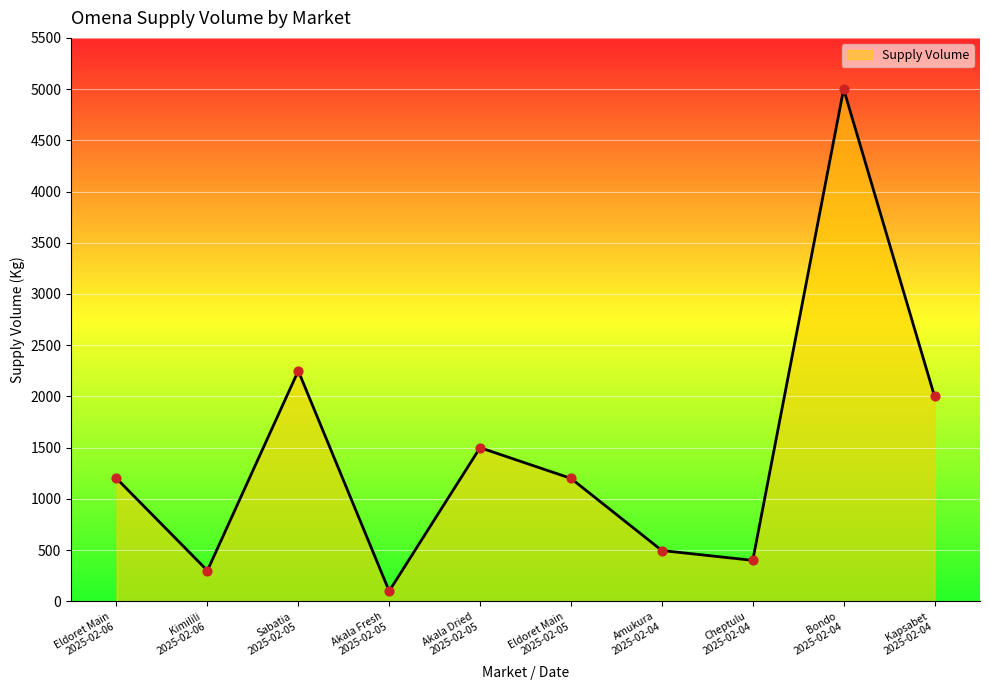

What is the change in value from Sabatia
2025-02-05 to Eldoret Main
2025-02-05?

-1050